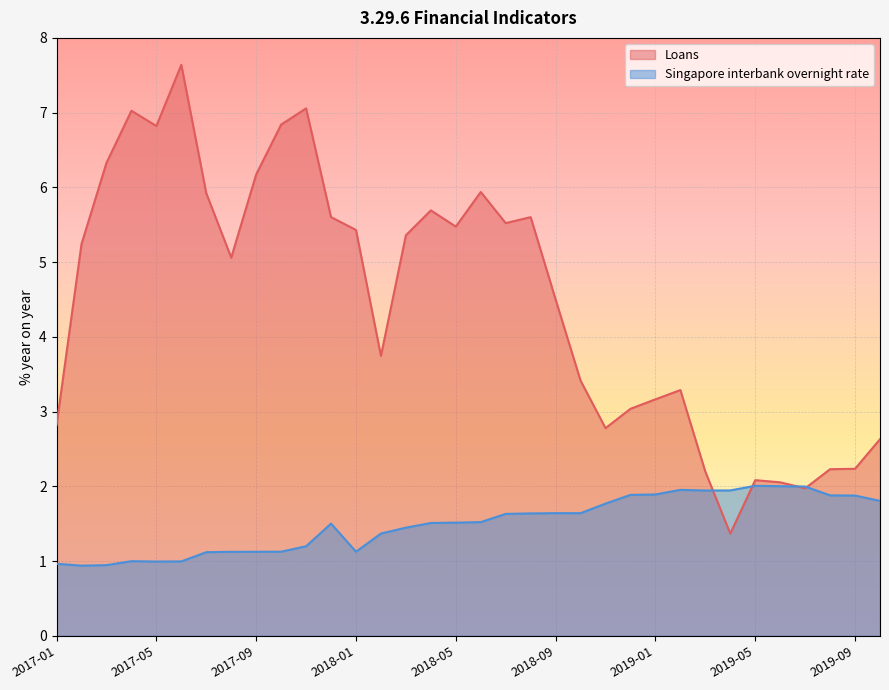

True or false: Singapore interbank overnight rate has a value of 1.2 at 2017-11.

True